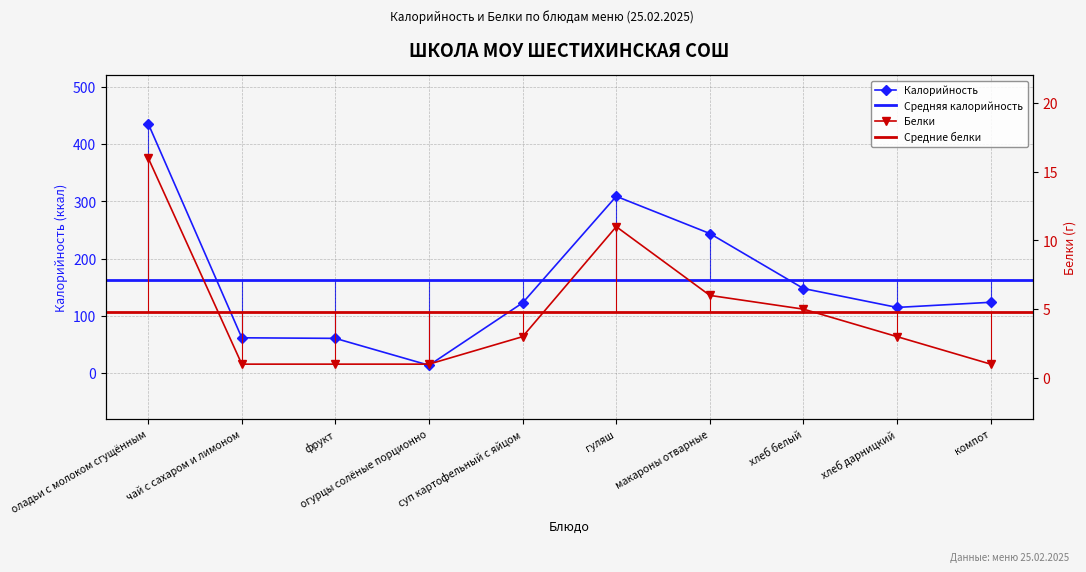

True or false: Калорийность and Белки intersect in this chart.

False